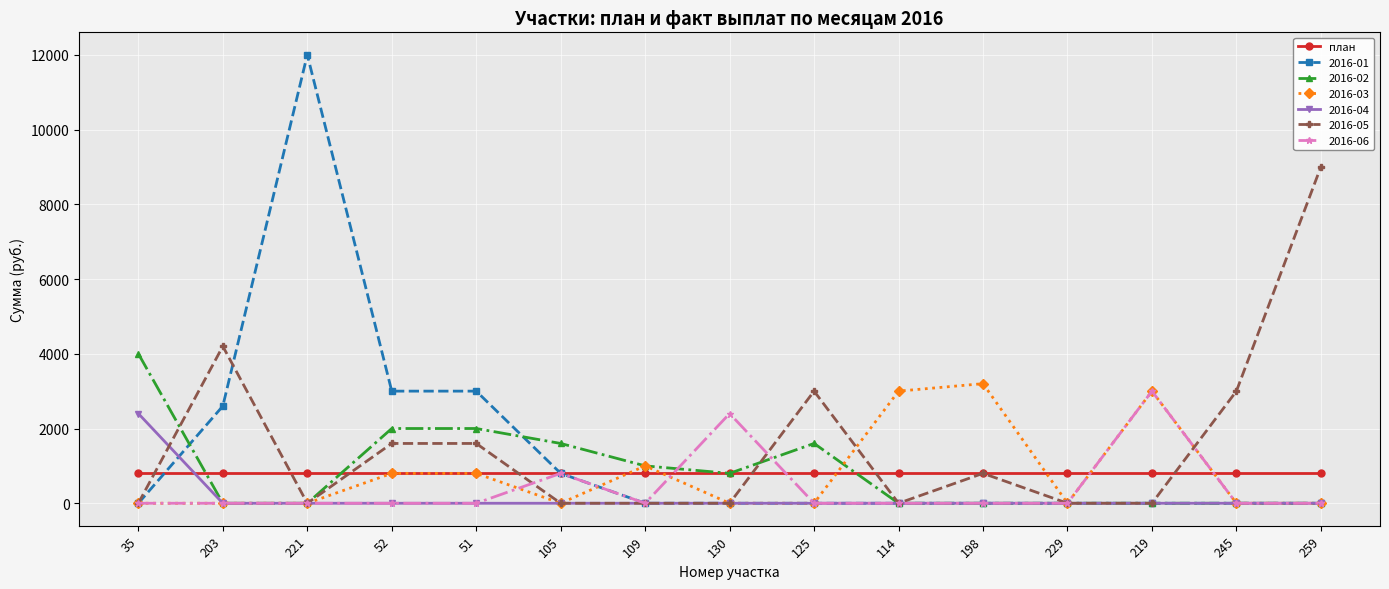

Which series changed the most between 51 and 105?

2016-01